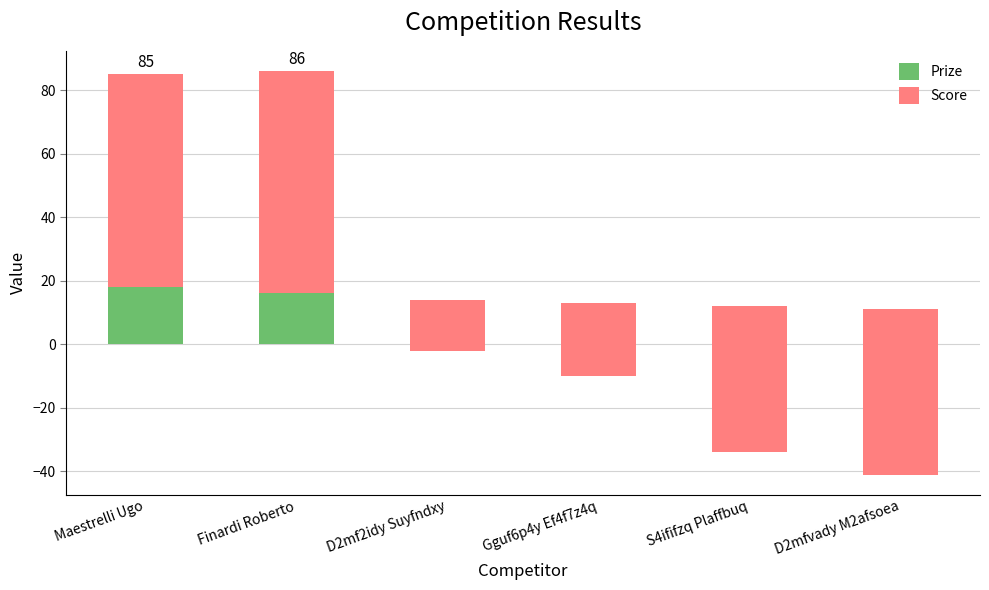

Between D2mfvady M2afsoea and Gguf6p4y Ef4f7z4q, which is larger?

Gguf6p4y Ef4f7z4q